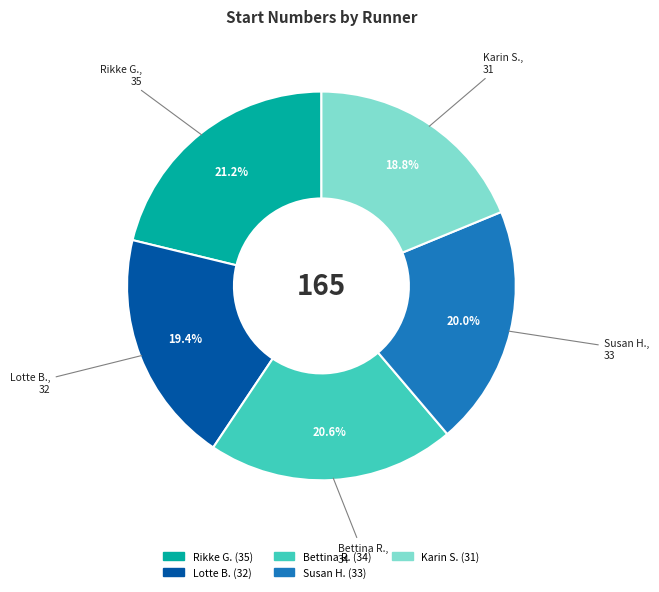

Is there a majority slice in this chart?

No